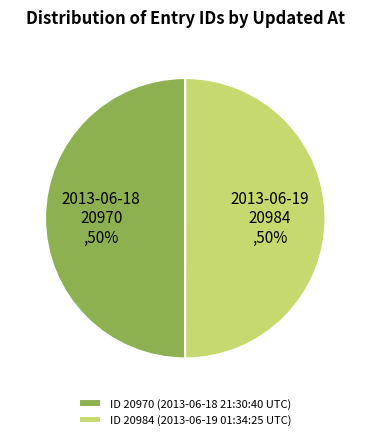

The ID 20970 (2013-06-18 21:30:40 UTC) slice represents 50% of the pie. True or false?

True